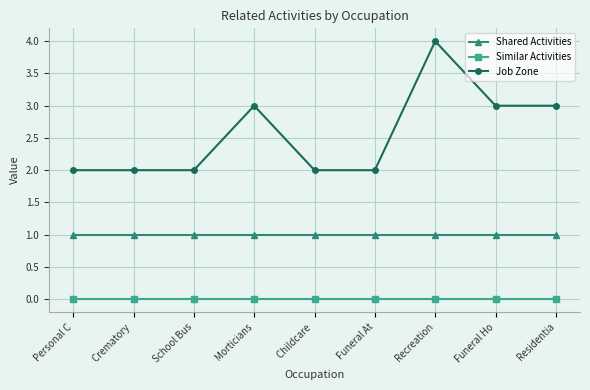

True or false: Shared Activities and Similar Activities intersect in this chart.

False